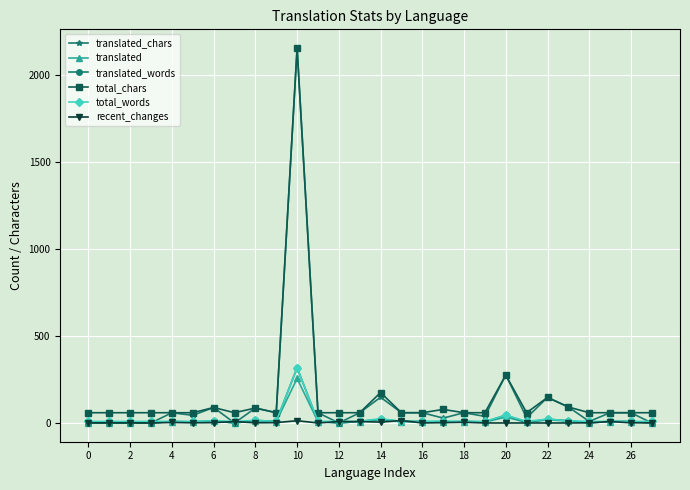

What is the minimum value for total_words?

9